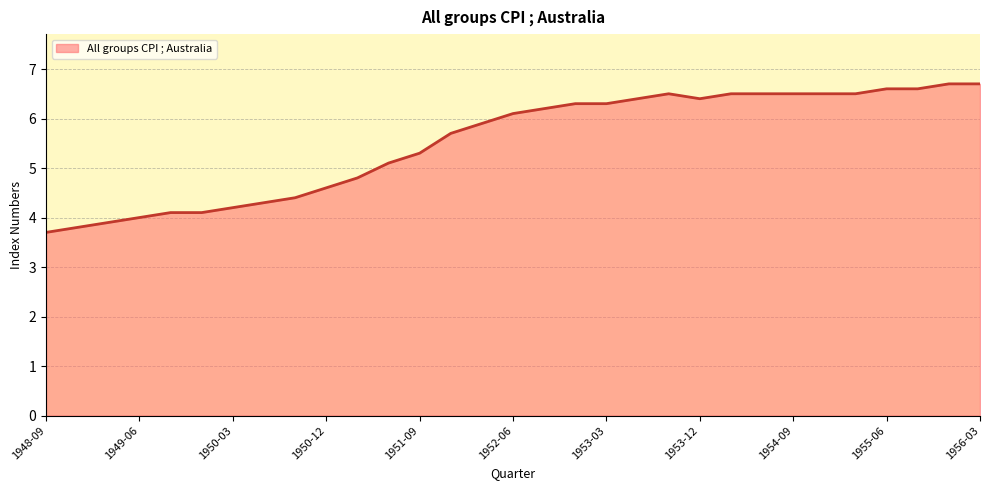

Reading left to right, transcribe all the data shown in this chart.

3.7	3.8	3.9	4.0	4.1	4.1	4.2	4.3	4.4	4.6	4.8	5.1	5.3	5.7	5.9	6.1	6.2	6.3	6.3	6.4	6.5	6.4	6.5	6.5	6.5	6.5	6.5	6.6	6.6	6.7	6.7